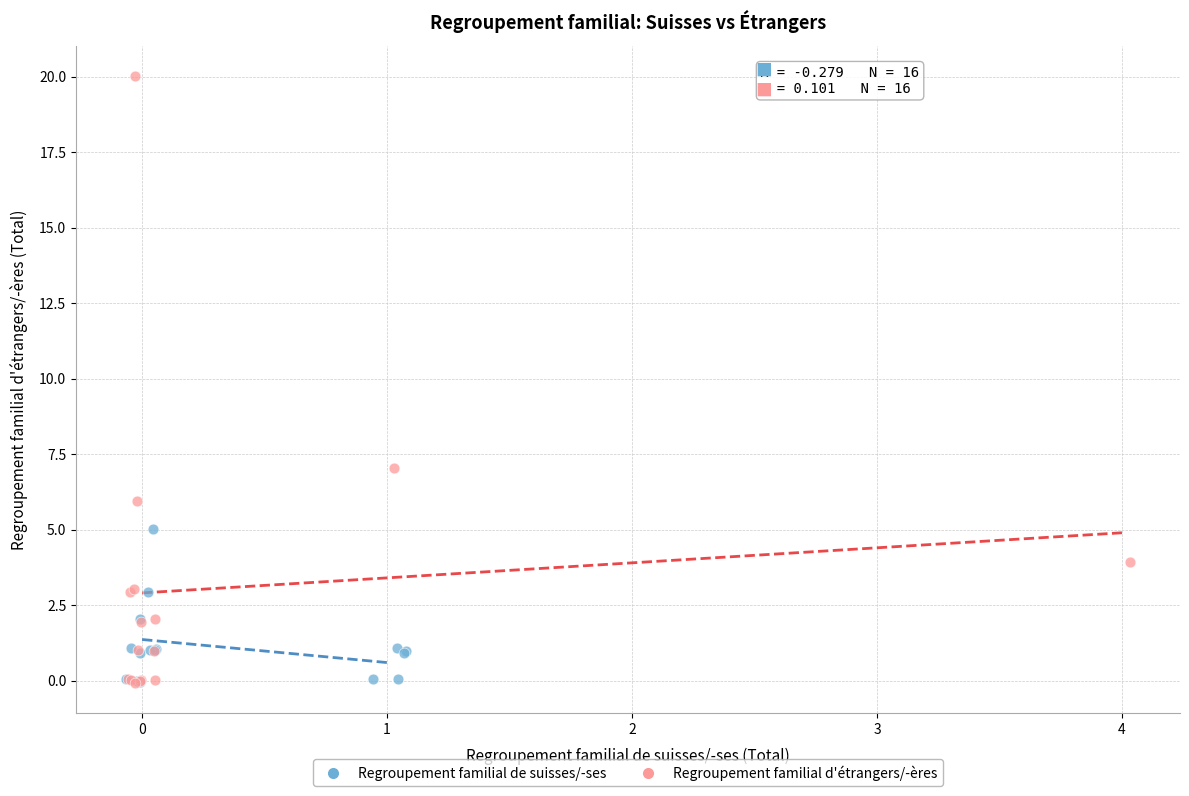

Which series reaches the maximum Y coordinate?

Regroupement familial d'étrangers/-ères